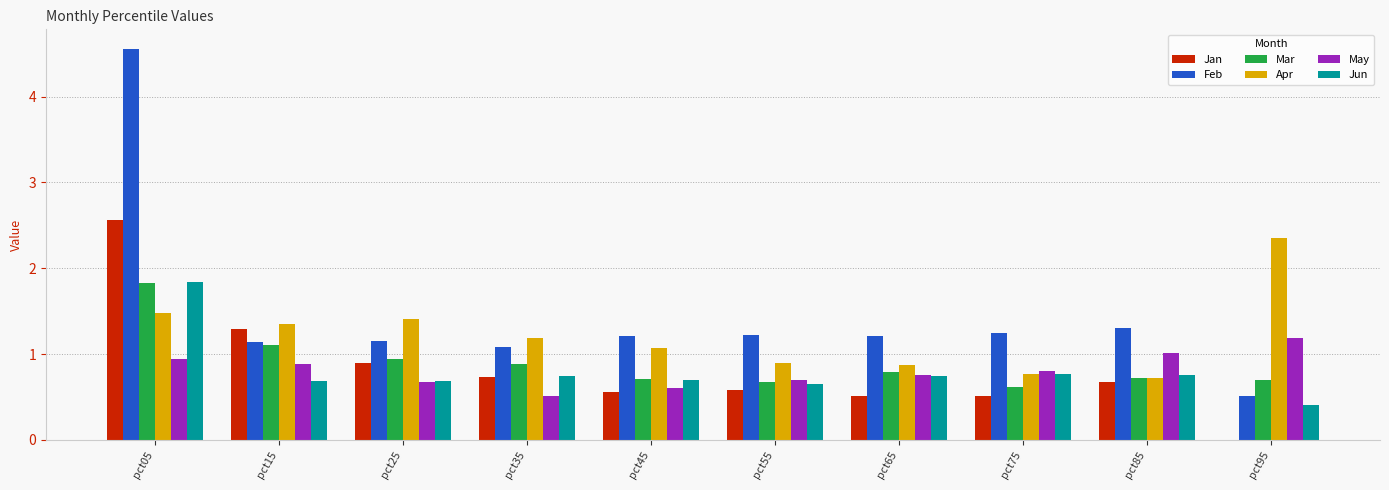

What are all the series names shown in the legend?

Jan, Feb, Mar, Apr, May, Jun